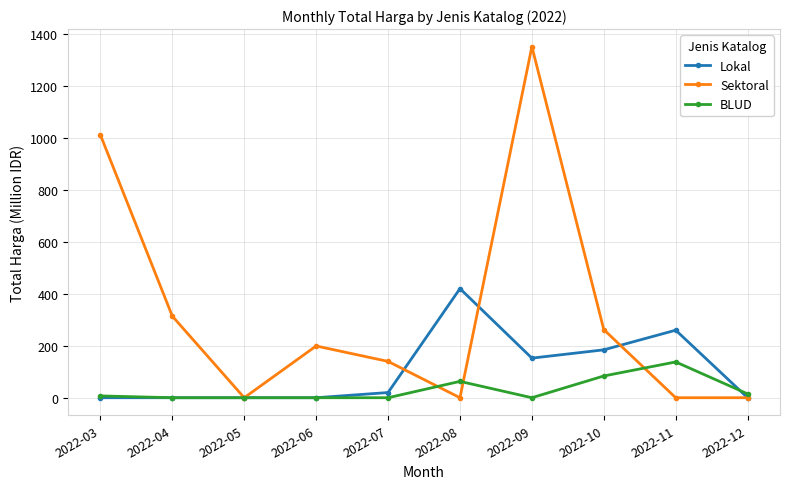

How many interior local peaks does the Sektoral series have?

2